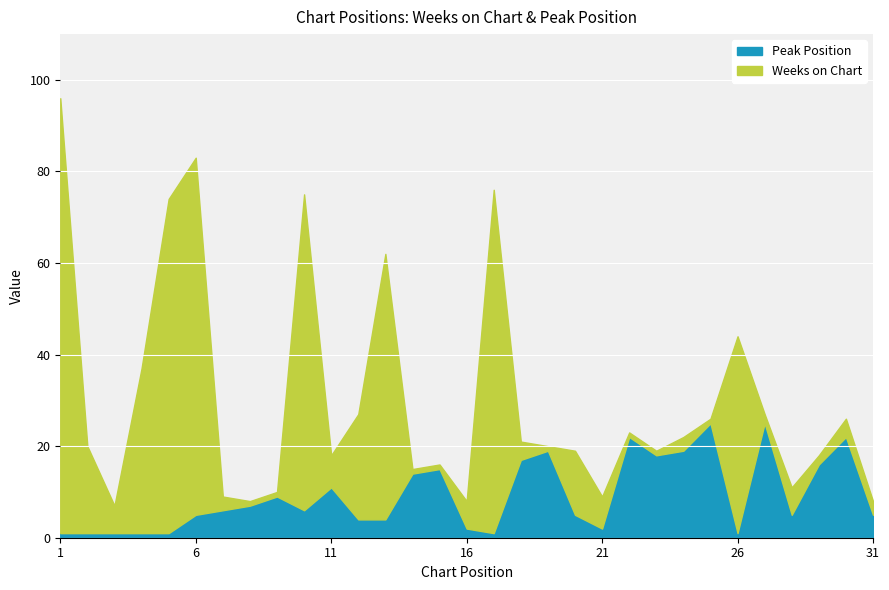

The Peak Position series shows 1 at 2. True or false?

True